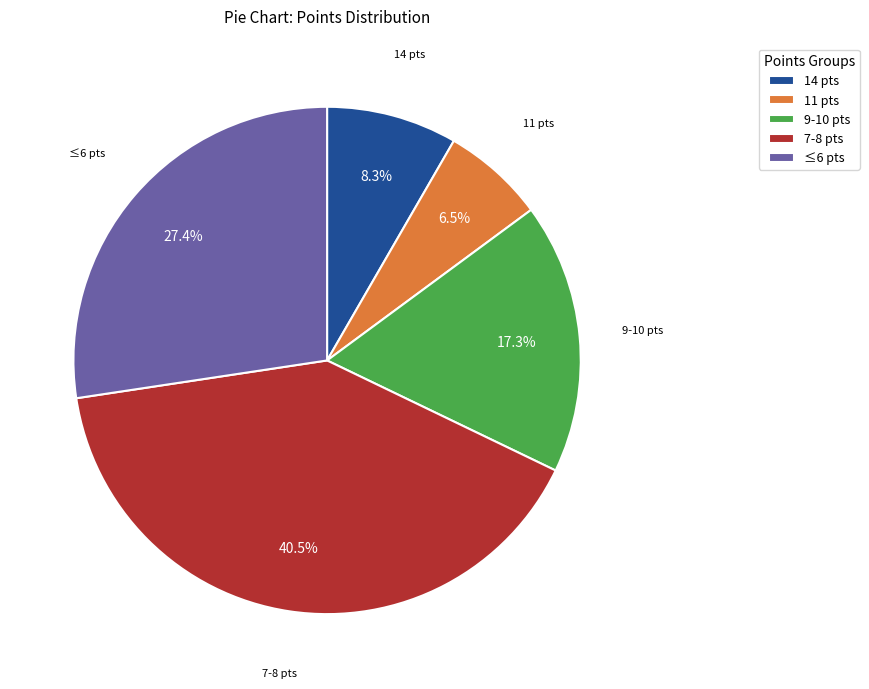

What is the largest slice in the pie chart?

7-8 pts